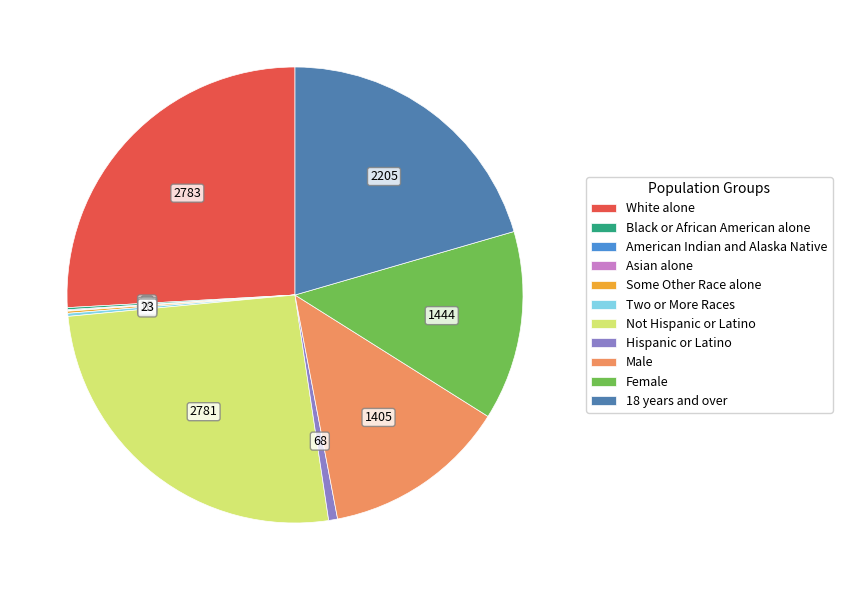

True or false: 18 years and over accounts for 21% of the total.

True